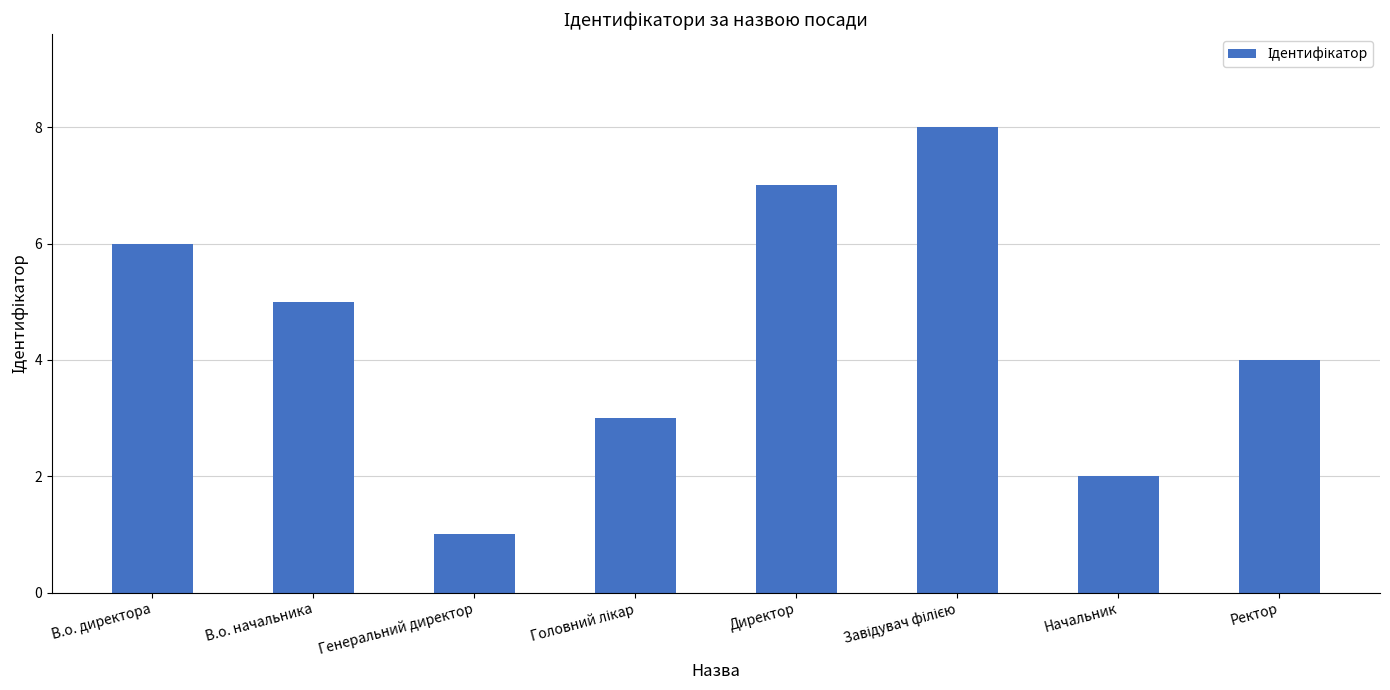

What is the difference between the values at Директор and Начальник?

5